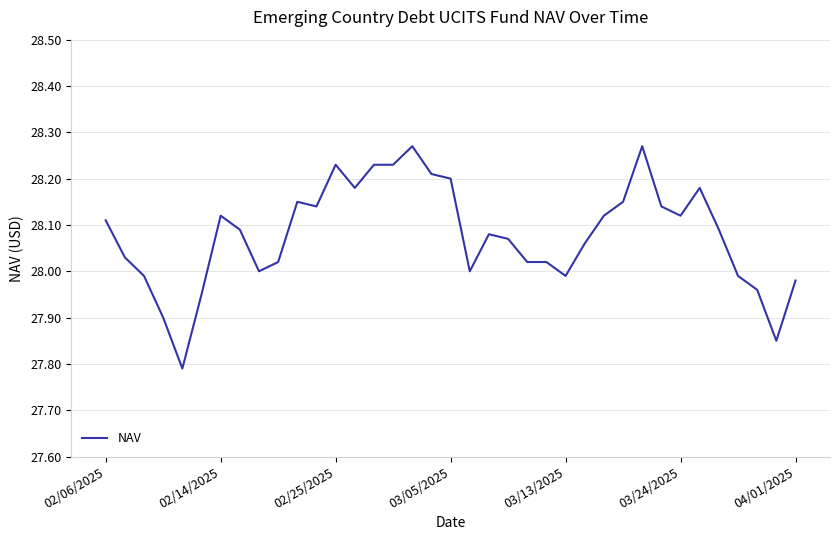

What is the difference between the maximum and minimum values?

0.5